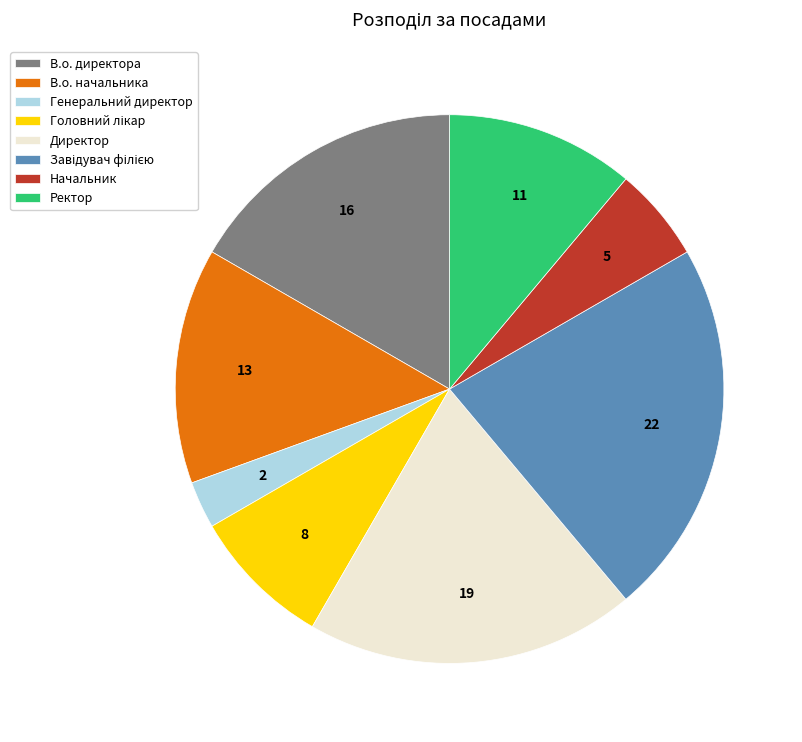

Which slice is the smallest?

Генеральний директор